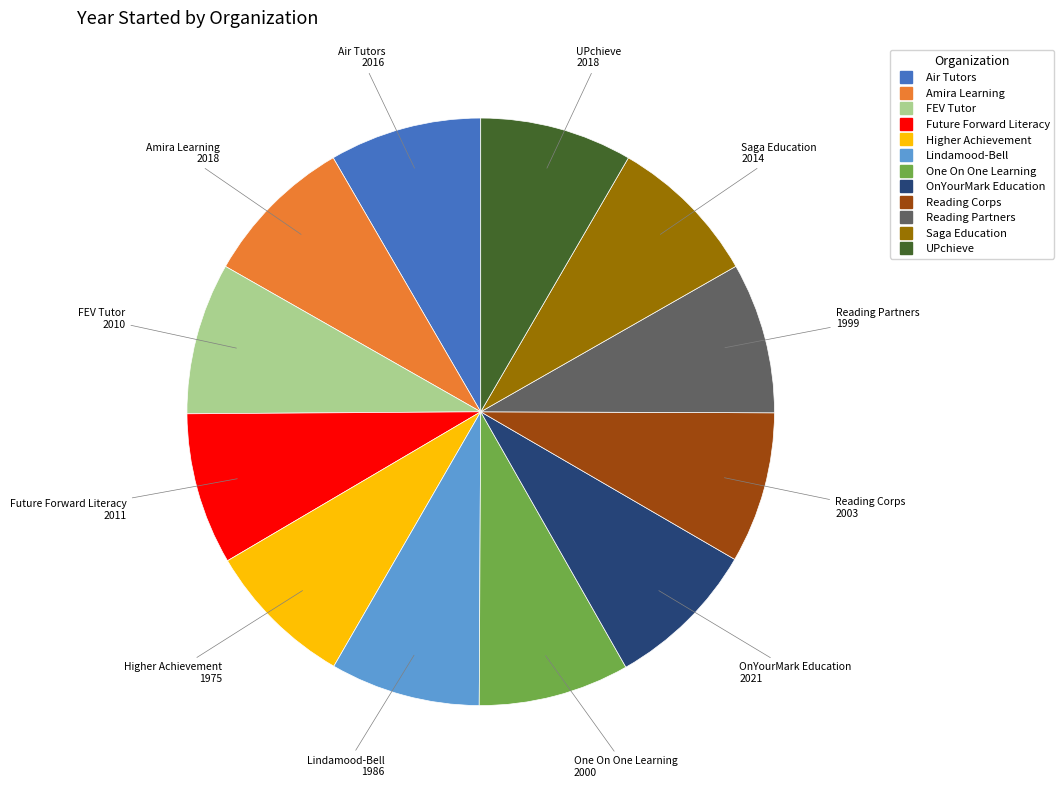

Is the sum of FEV Tutor and UPchieve greater than half?

No